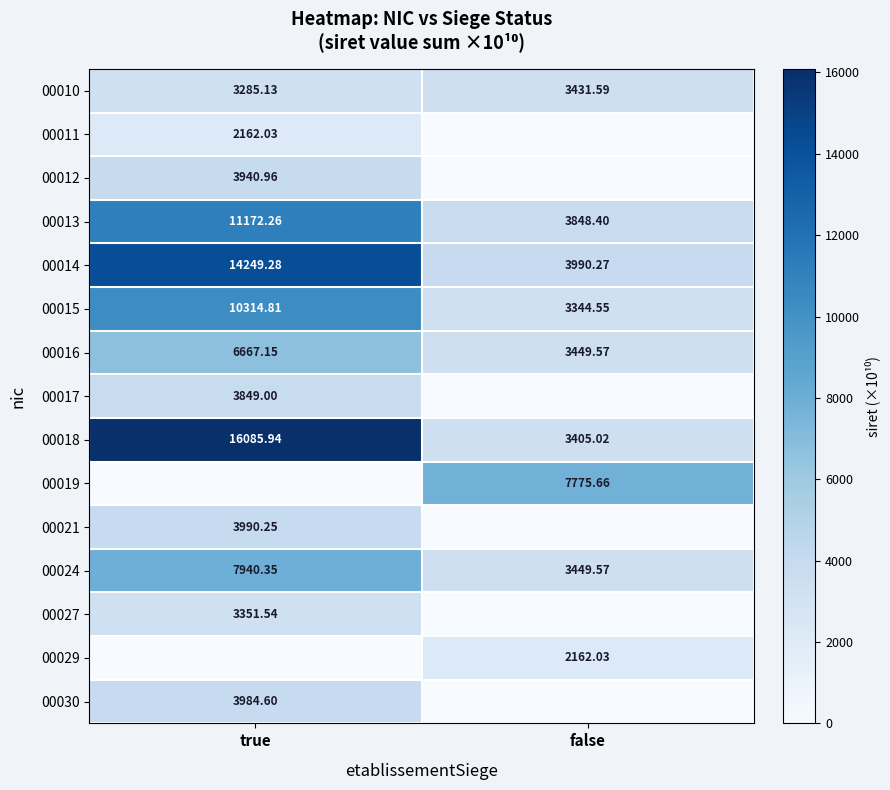

Which category has the lowest value in the 00018 series?

false